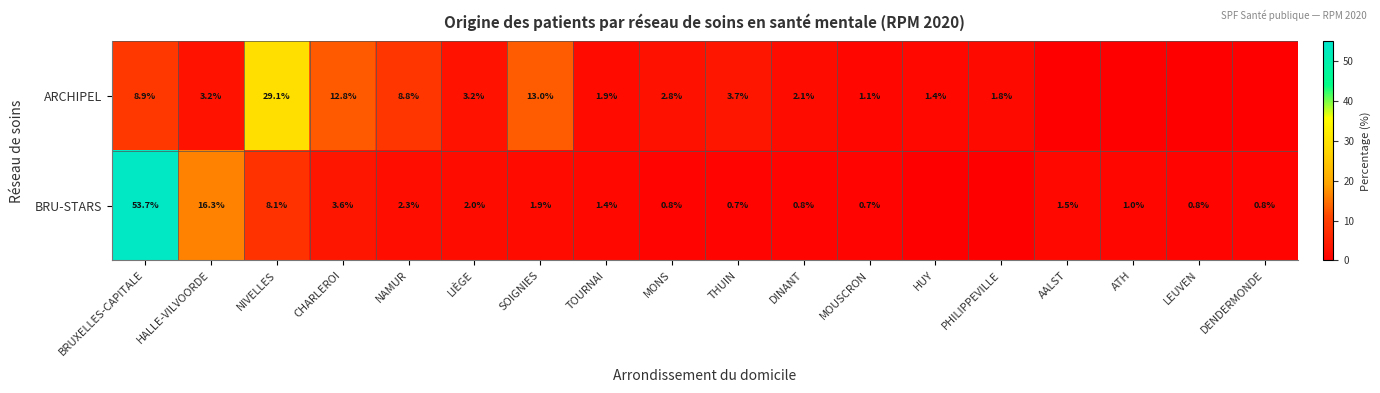

What is the sum of the ARCHIPEL values at THUIN and DINANT?

5.8